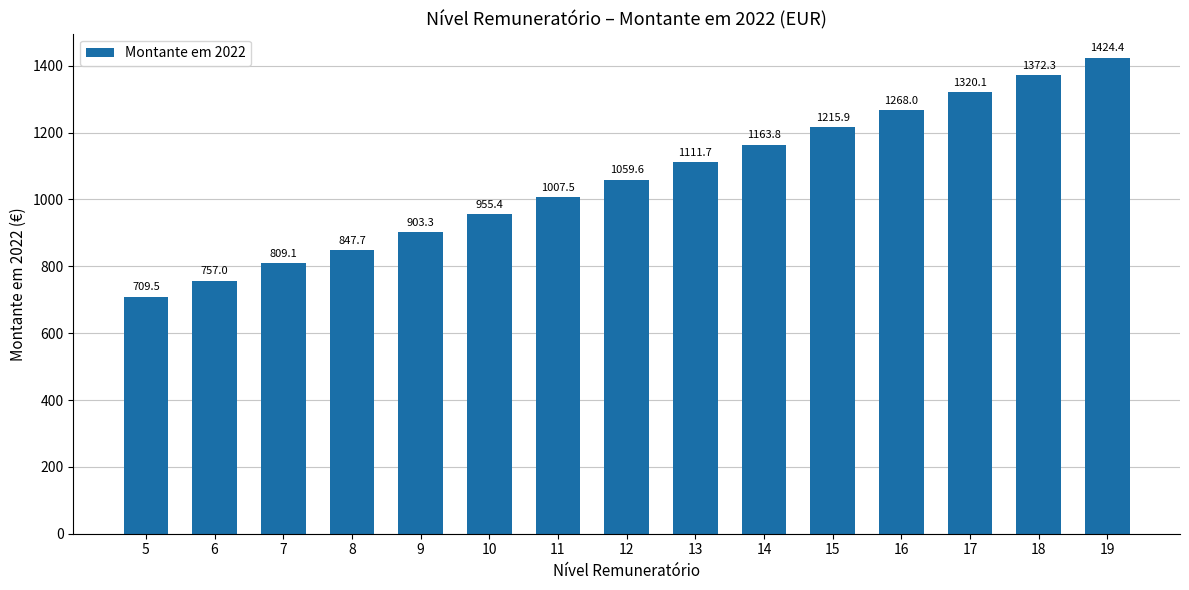

Reading right to left, list all the values displayed in this chart.

1424.4	1372.3	1320.1	1268.0	1215.9	1163.8	1111.7	1059.6	1007.5	955.4	903.3	847.7	809.1	757.0	709.5